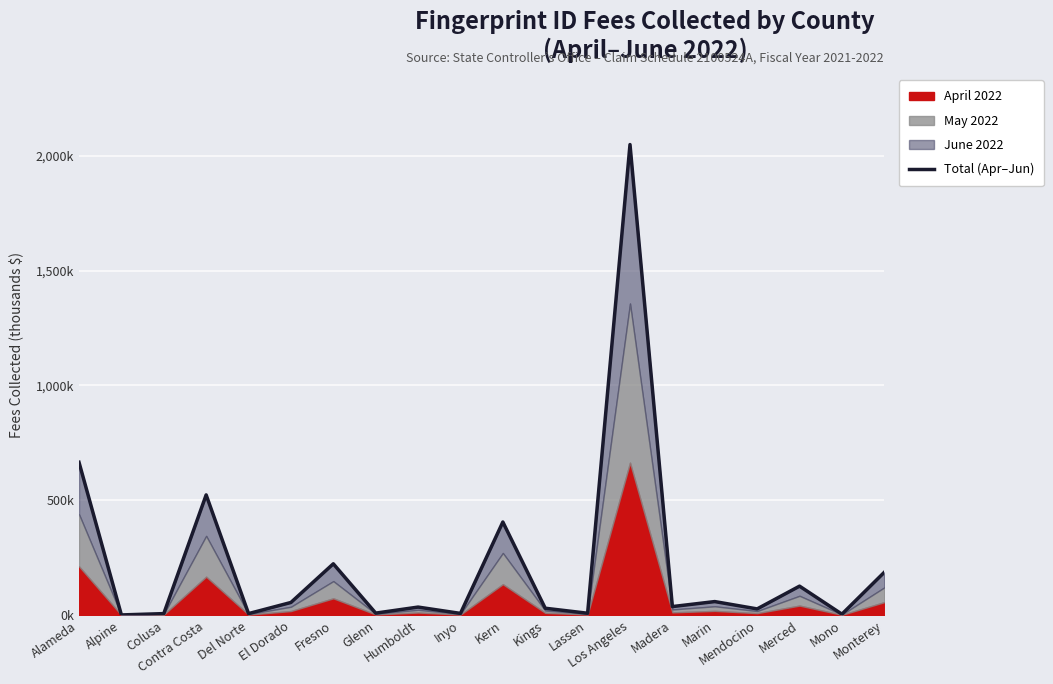

Count the number of values greater than 37.

10